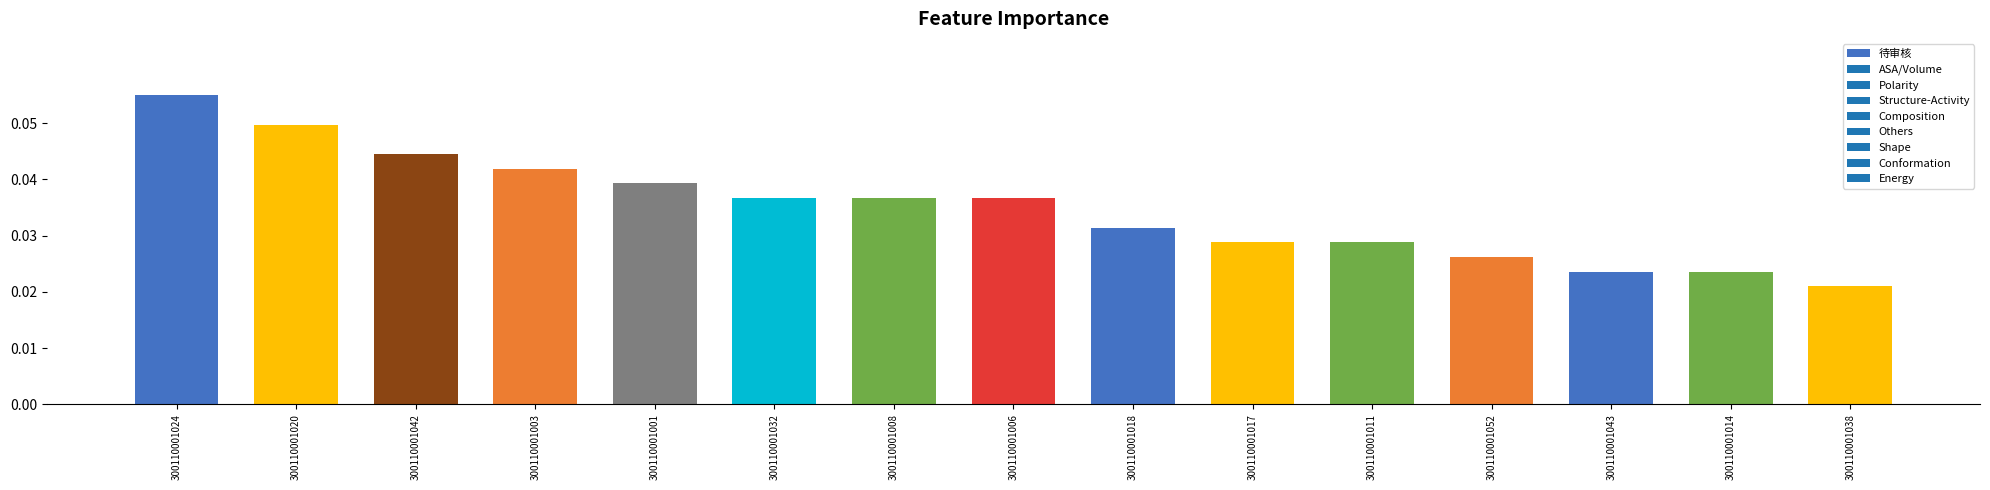

How many bars are there in total?

15